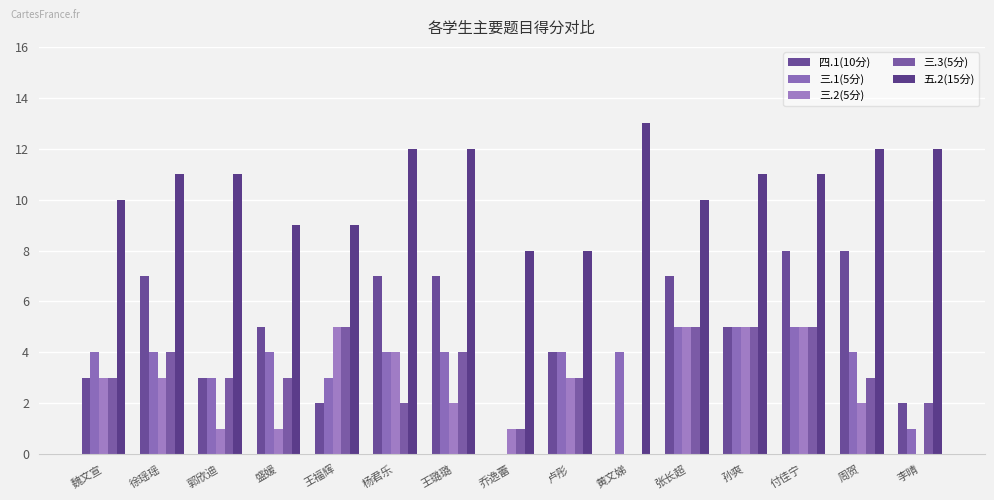

Reading left to right, extract all data points from this chart.

四.1(10分): 3	7	3	5	2	7	7	0	4	0	7	5	8	8	2
三.1(5分): 4	4	3	4	3	4	4	0	4	4	5	5	5	4	1
三.2(5分): 3	3	1	1	5	4	2	1	3	0	5	5	5	2	0
三.3(5分): 3	4	3	3	5	2	4	1	3	0	5	5	5	3	2
五.2(15分): 10	11	11	9	9	12	12	8	8	13	10	11	11	12	12